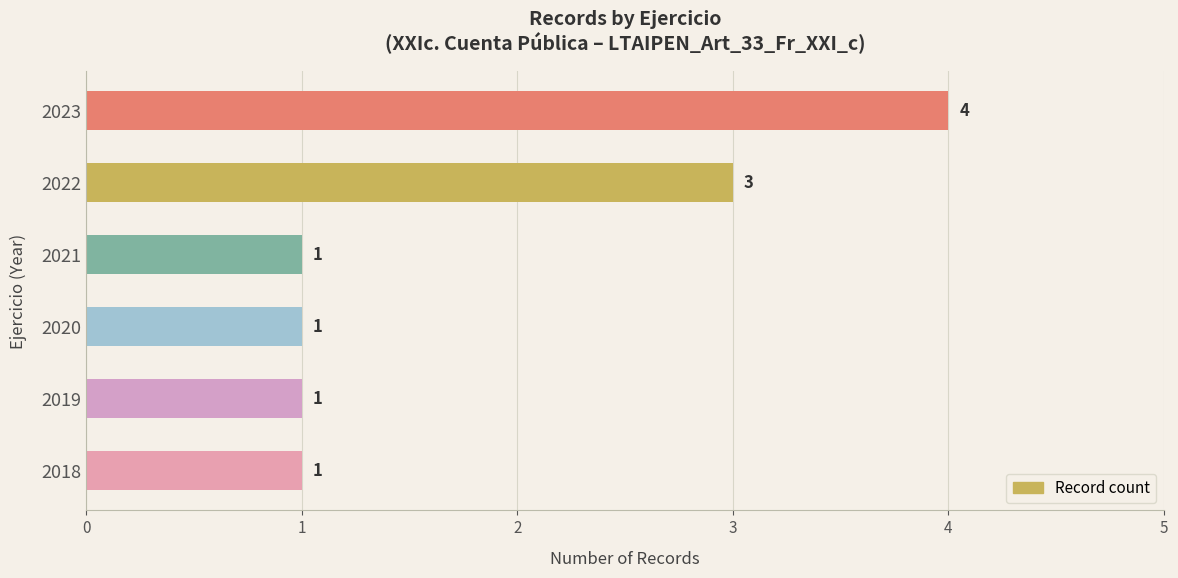

How many distinct data groups are displayed?

1